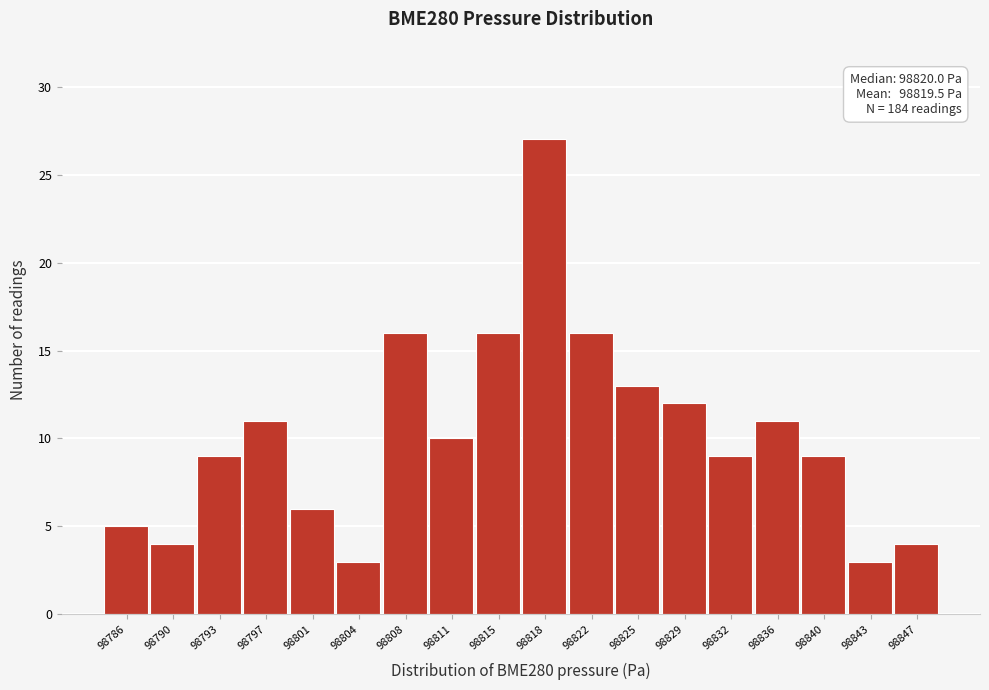

Reading left to right, transcribe all the data shown in this chart.

5	4	9	11	6	3	16	10	16	27	16	13	12	9	11	9	3	4